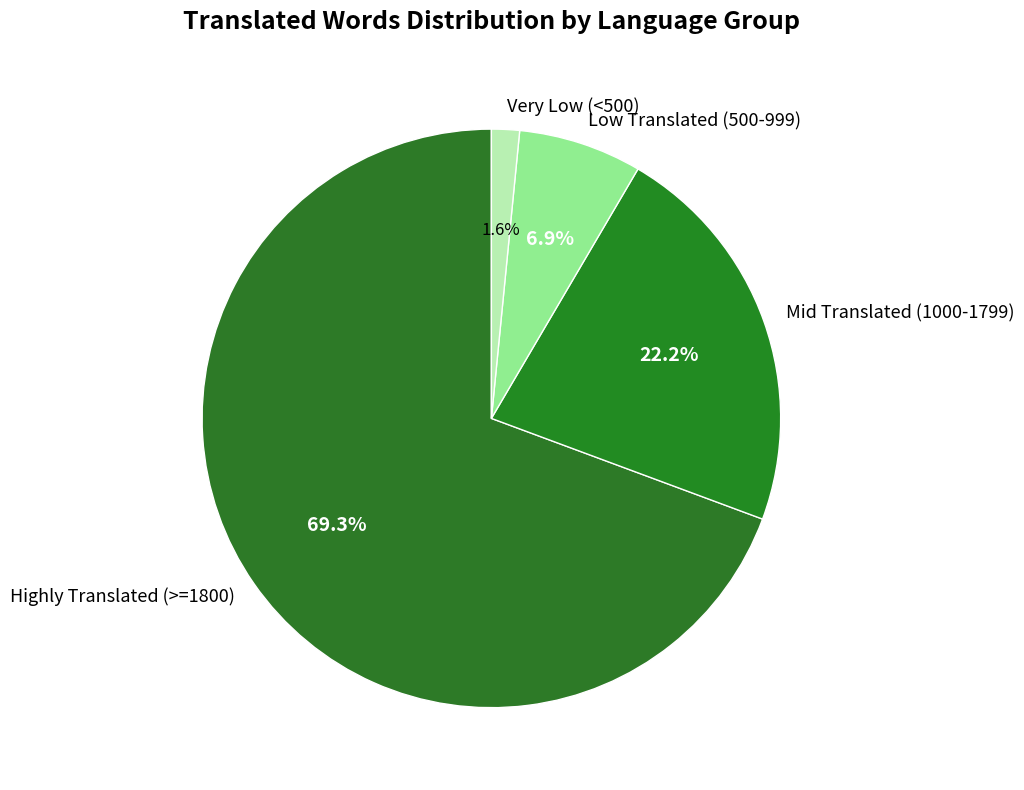

What is the majority slice?

Highly Translated (>=1800)